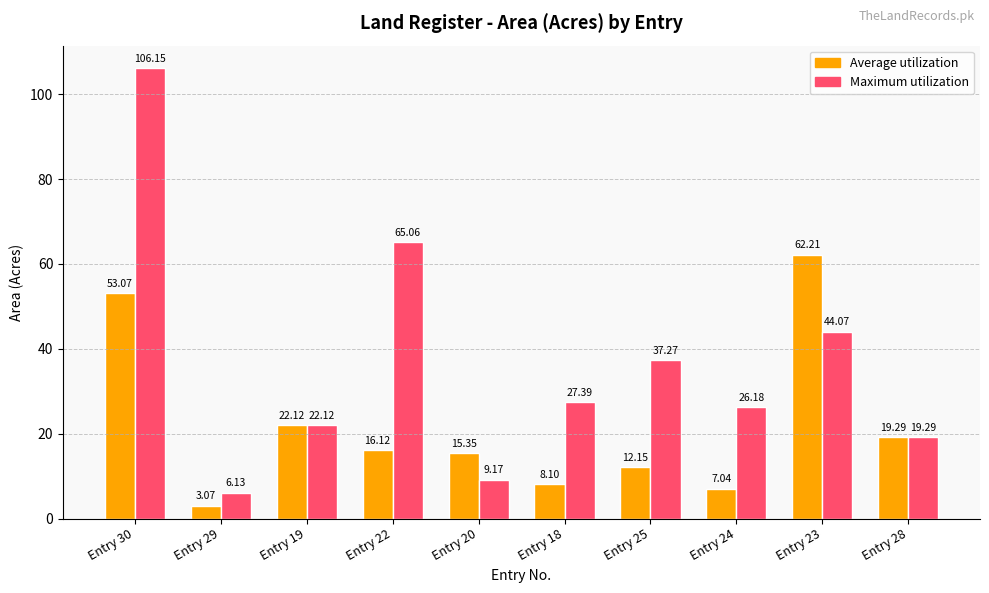

At which category is the sum across all series the highest?

Entry 30